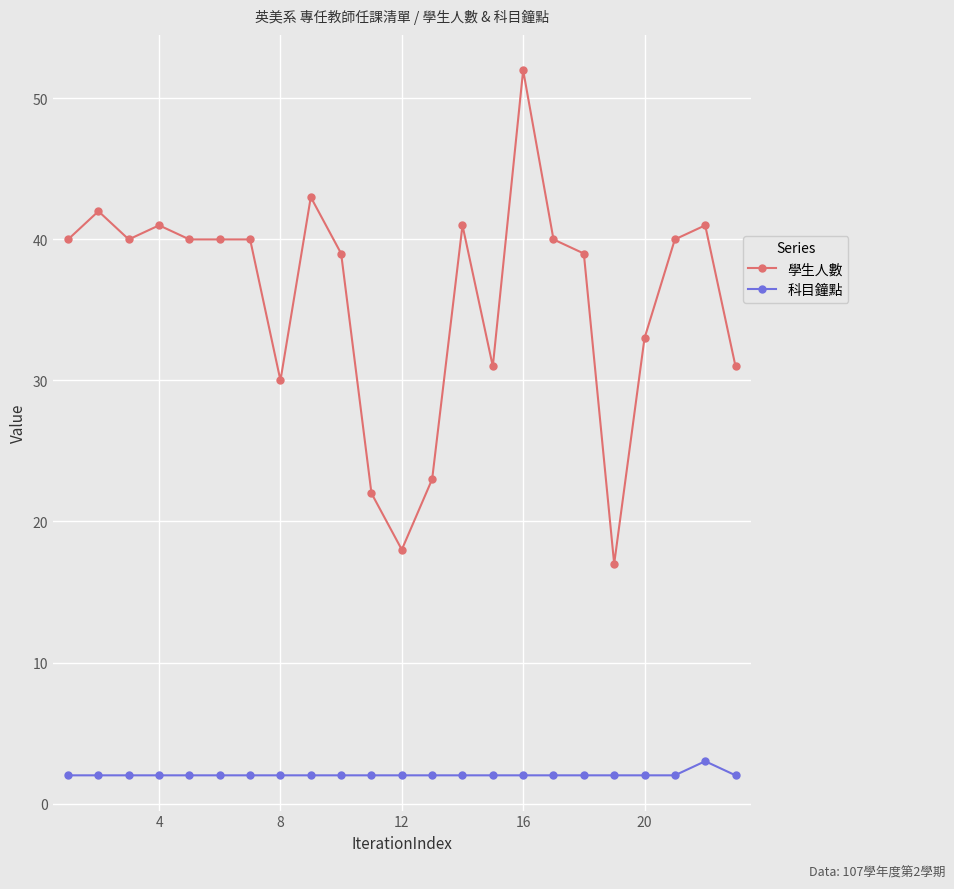

What is the maximum value shown in the chart?

52